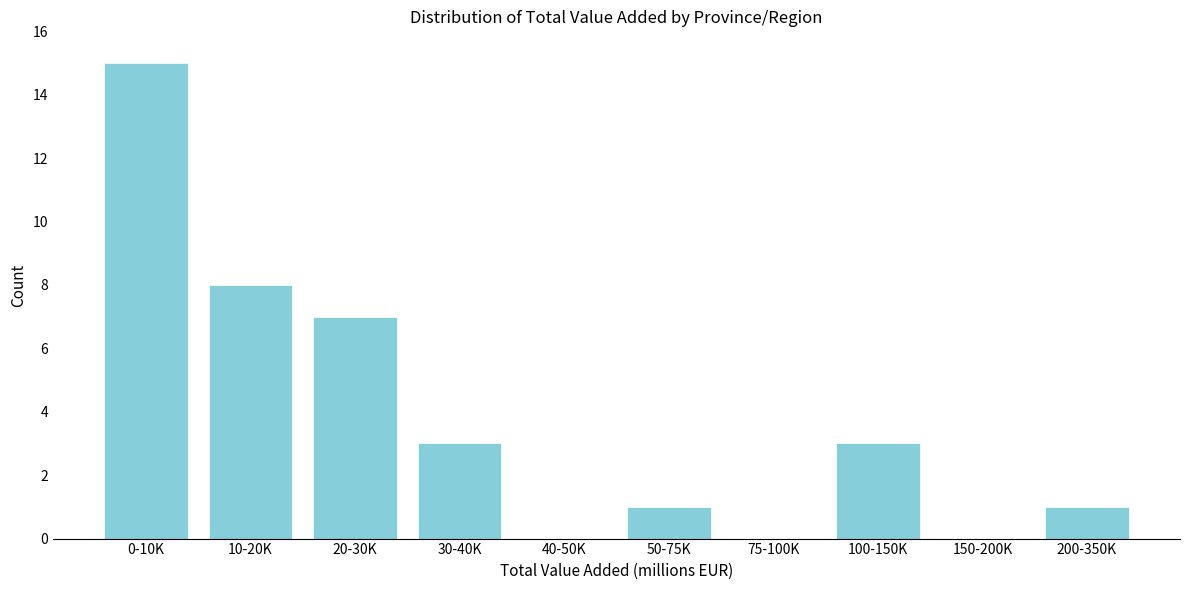

Reading left to right, what are all the values shown in this chart?

0-10K=15	10-20K=8	20-30K=7	30-40K=3	40-50K=0	50-75K=1	75-100K=0	100-150K=3	150-200K=0	200-350K=1